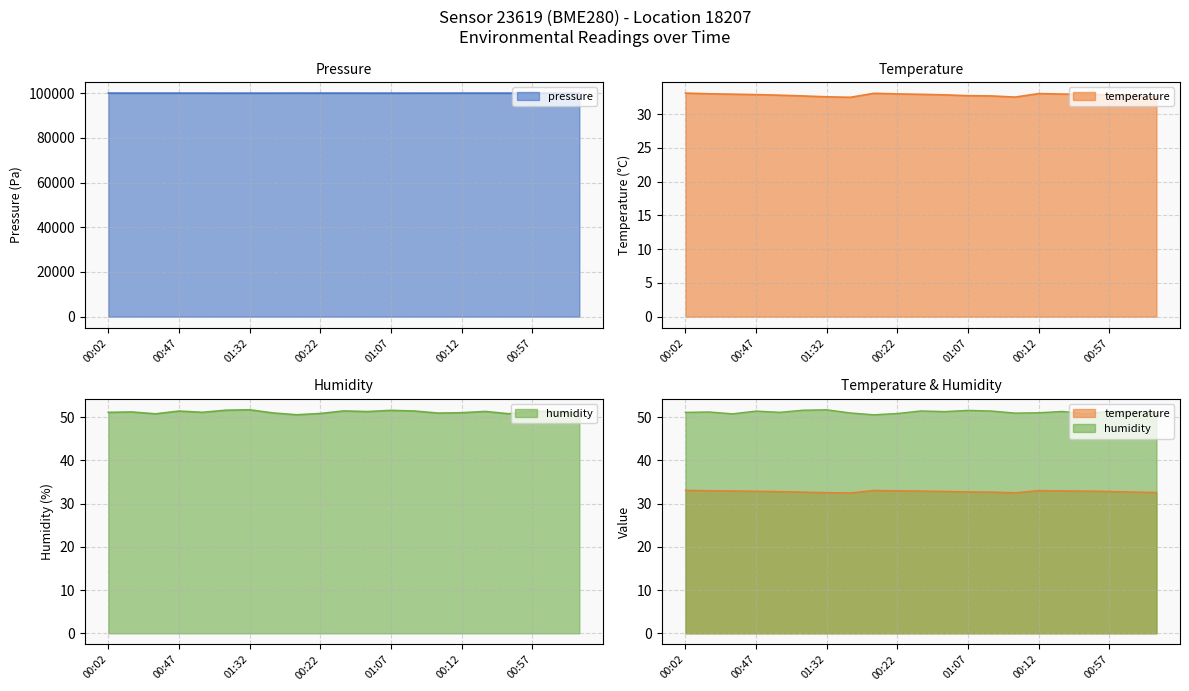

Between 01:07 and 00:42, which series saw the biggest shift?

pressure